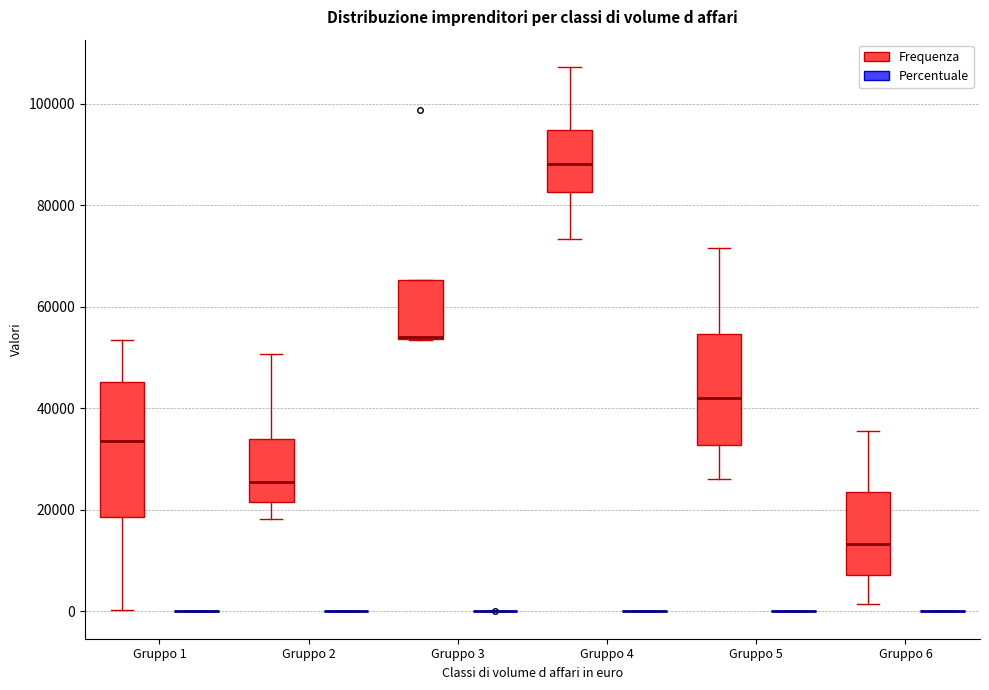

Which box is the tallest, from its lower edge to its upper edge?

Gruppo 1 (Frequenza)